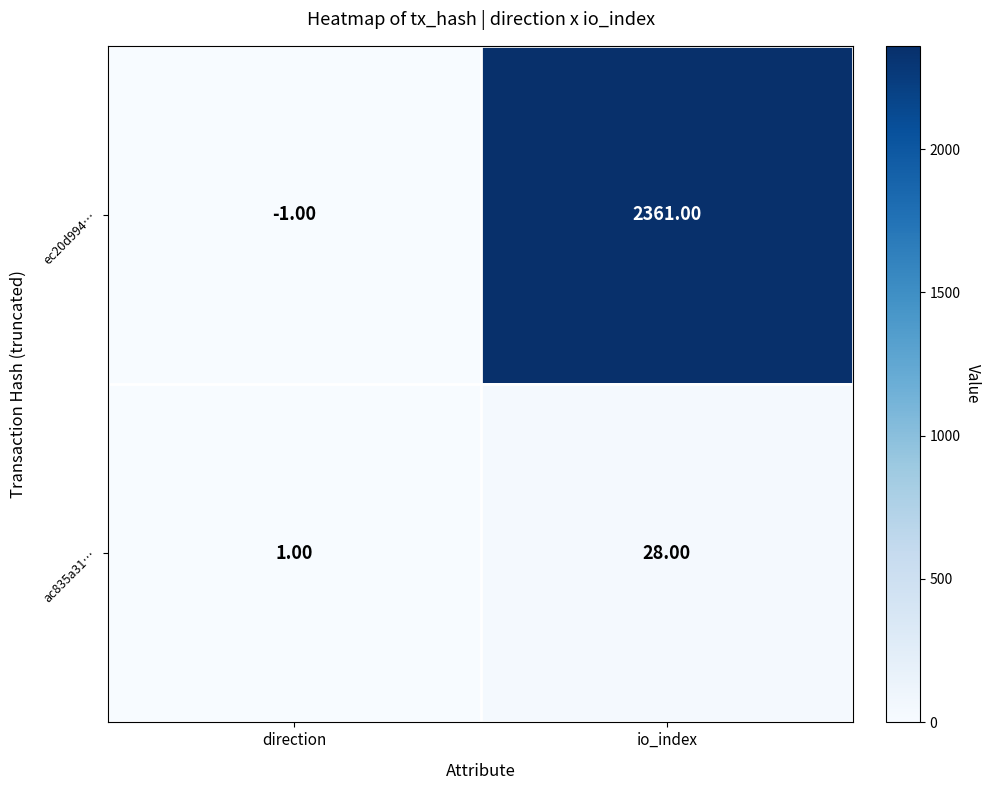

How many series are shown in this chart?

2